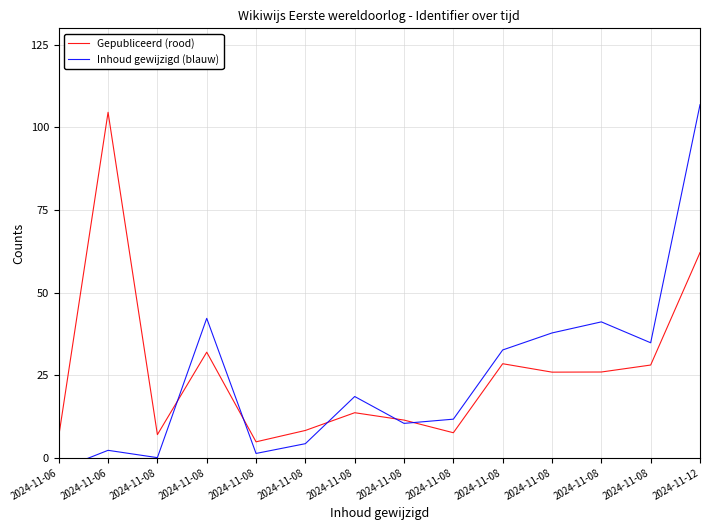

Which series ends up on top after the final intersection of Inhoud gewijzigd (blauw) and Gepubliceerd (rood)?

Inhoud gewijzigd (blauw)